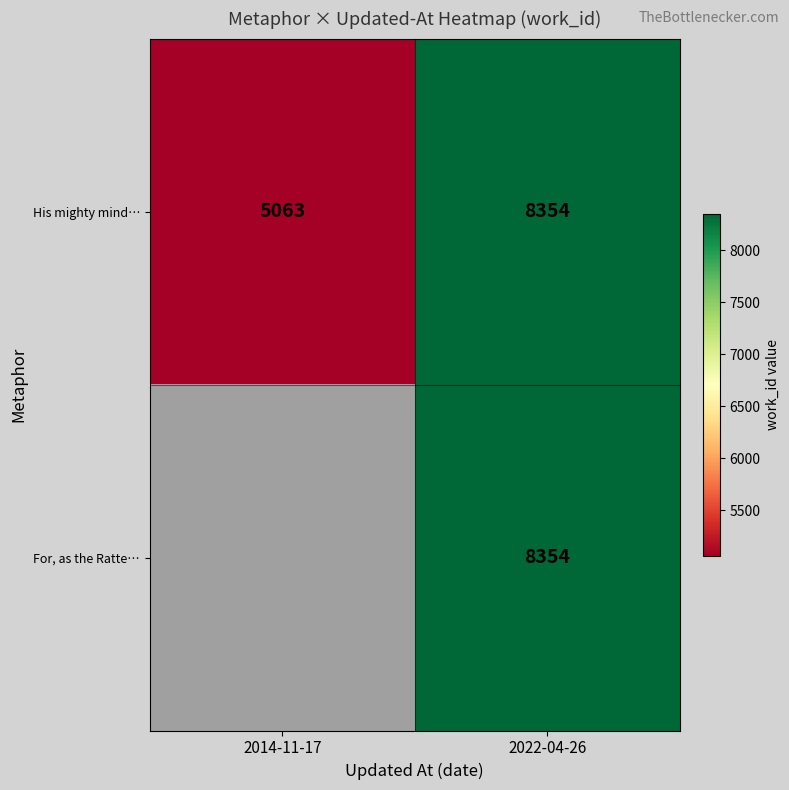

At which category is the sum across all series the highest?

2022-04-26